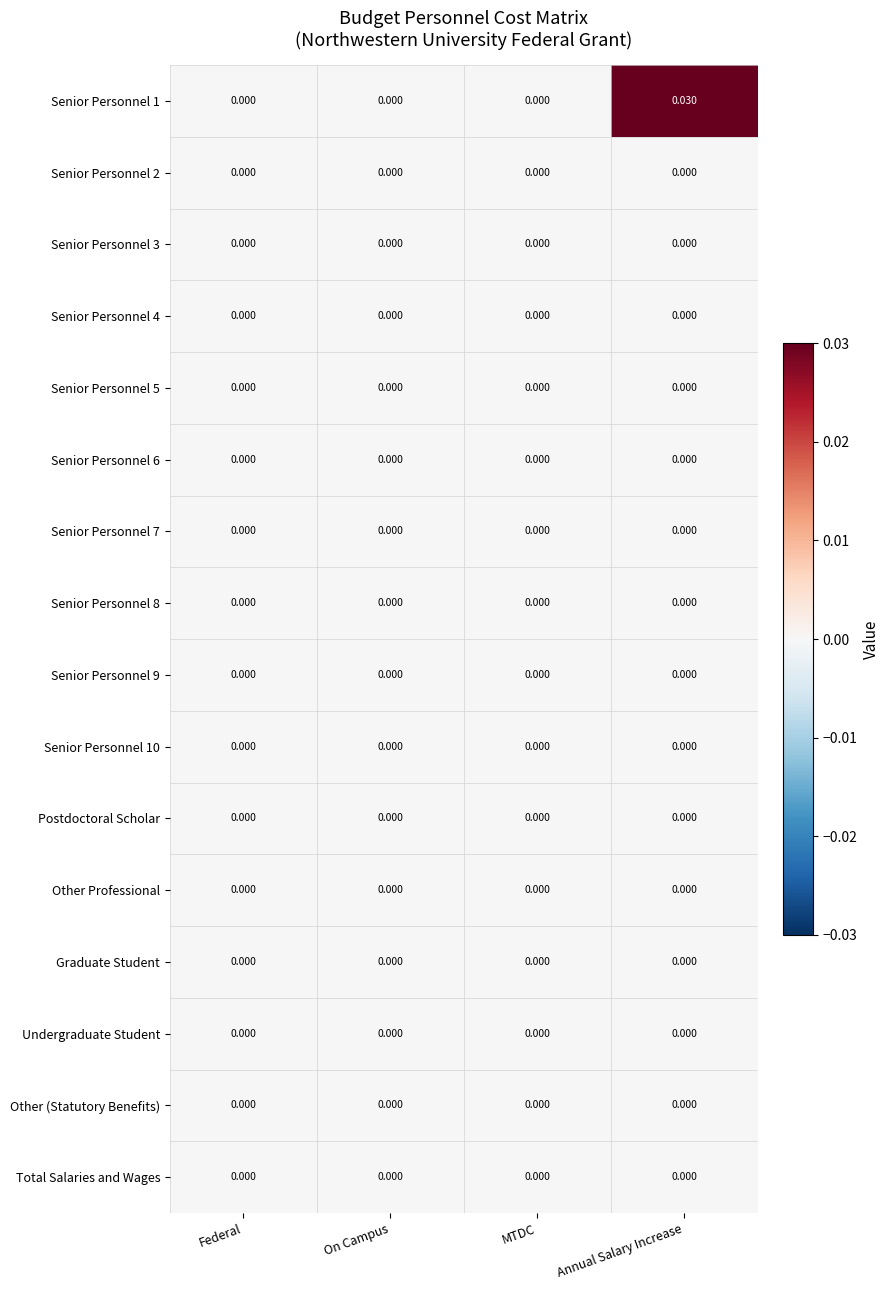

Count the number of data series in this chart.

16